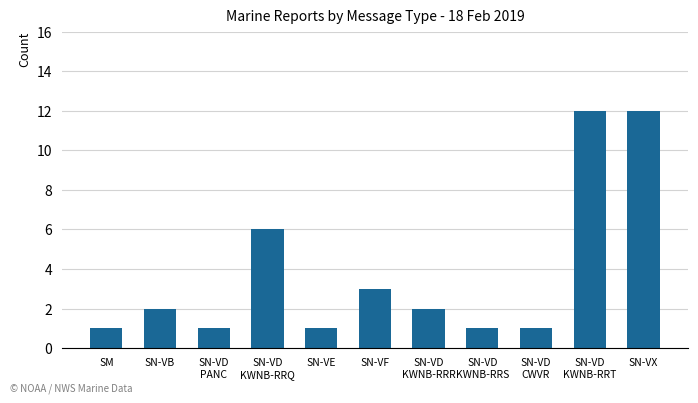

Count the number of categories in the chart.

11